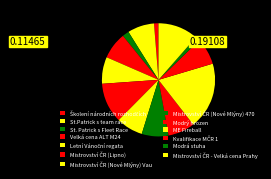

Is the sum of Mistrovství ČR (Lipno) and Modrý hrozen greater than half?

No